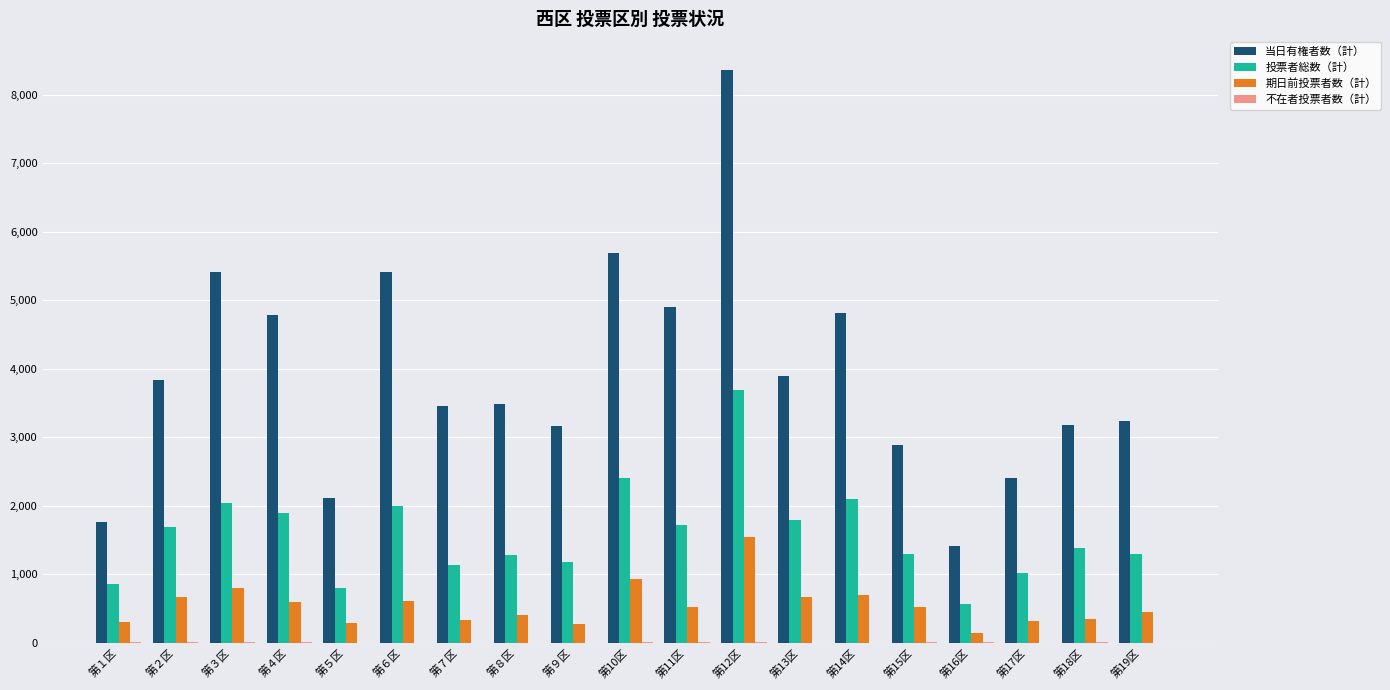

What is the sum of all 投票者総数（計） values?

30173